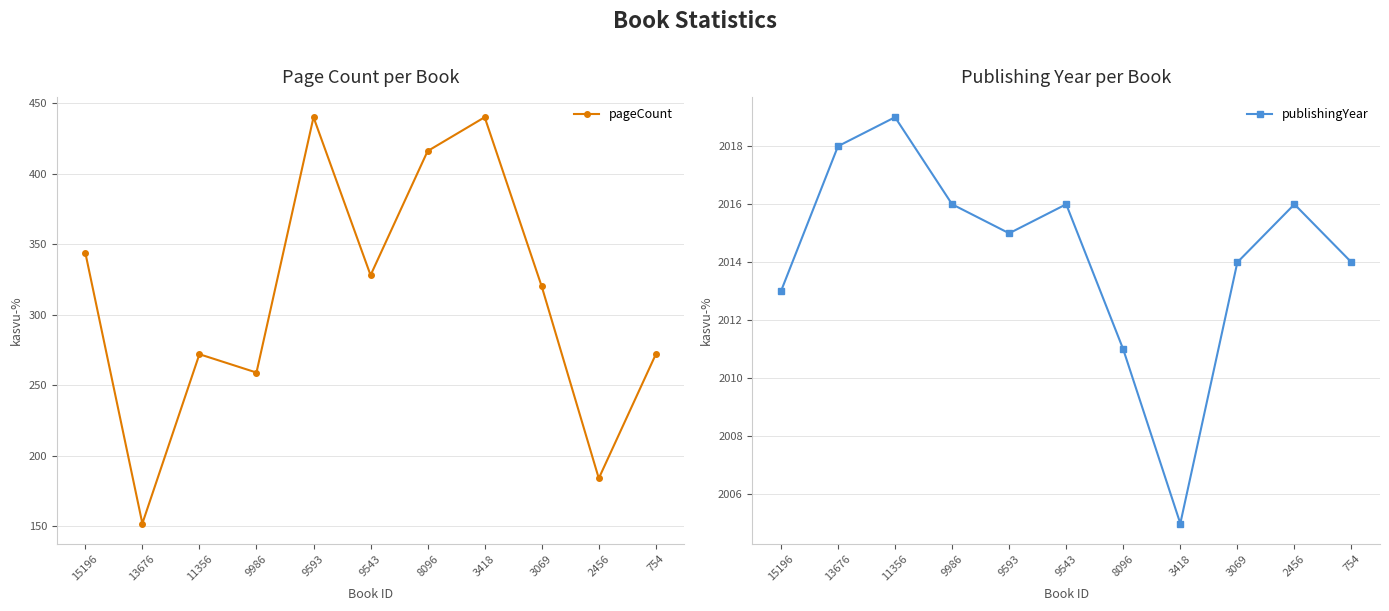

Is the value of publishingYear at 13676 greater than the value of pageCount at 13676?

Yes